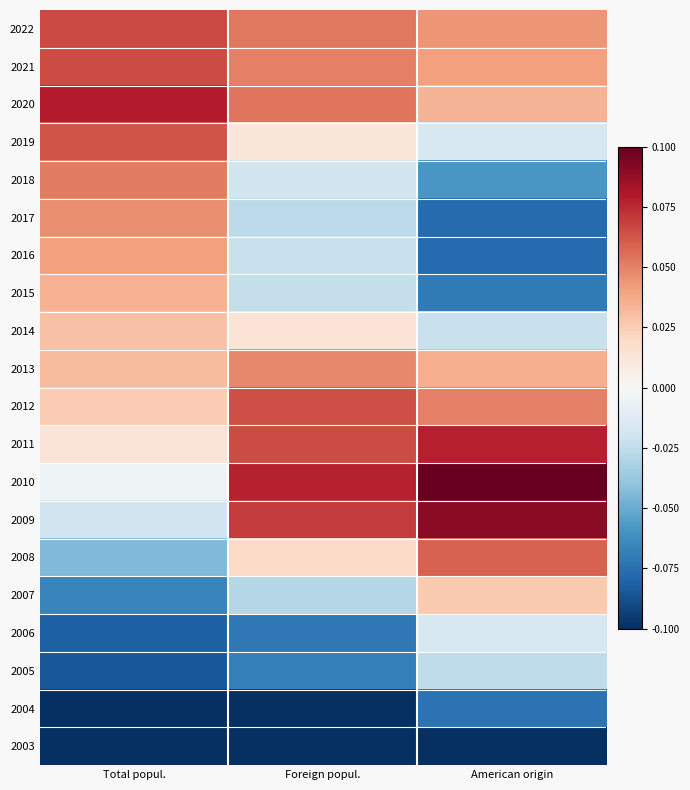

Reading right to left, list all the values displayed in this chart.

2022: American origin=0.0	Foreign popul.=0.1	Total popul.=0.1
2021: American origin=0.0	Foreign popul.=0.1	Total popul.=0.1
2020: American origin=0.0	Foreign popul.=0.1	Total popul.=0.1
2019: American origin=-0.0	Foreign popul.=0.0	Total popul.=0.1
2018: American origin=-0.1	Foreign popul.=-0.0	Total popul.=0.1
2017: American origin=-0.1	Foreign popul.=-0.0	Total popul.=0.0
2016: American origin=-0.1	Foreign popul.=-0.0	Total popul.=0.0
2015: American origin=-0.1	Foreign popul.=-0.0	Total popul.=0.0
2014: American origin=-0.0	Foreign popul.=0.0	Total popul.=0.0
2013: American origin=0.0	Foreign popul.=0.0	Total popul.=0.0
2012: American origin=0.1	Foreign popul.=0.1	Total popul.=0.0
2011: American origin=0.1	Foreign popul.=0.1	Total popul.=0.0
2010: American origin=0.1	Foreign popul.=0.1	Total popul.=-0.0
2009: American origin=0.1	Foreign popul.=0.1	Total popul.=-0.0
2008: American origin=0.1	Foreign popul.=0.0	Total popul.=-0.0
2007: American origin=0.0	Foreign popul.=-0.0	Total popul.=-0.1
2006: American origin=-0.0	Foreign popul.=-0.1	Total popul.=-0.1
2005: American origin=-0.0	Foreign popul.=-0.1	Total popul.=-0.1
2004: American origin=-0.1	Foreign popul.=-0.1	Total popul.=-0.1
2003: American origin=-0.1	Foreign popul.=-0.1	Total popul.=-0.1